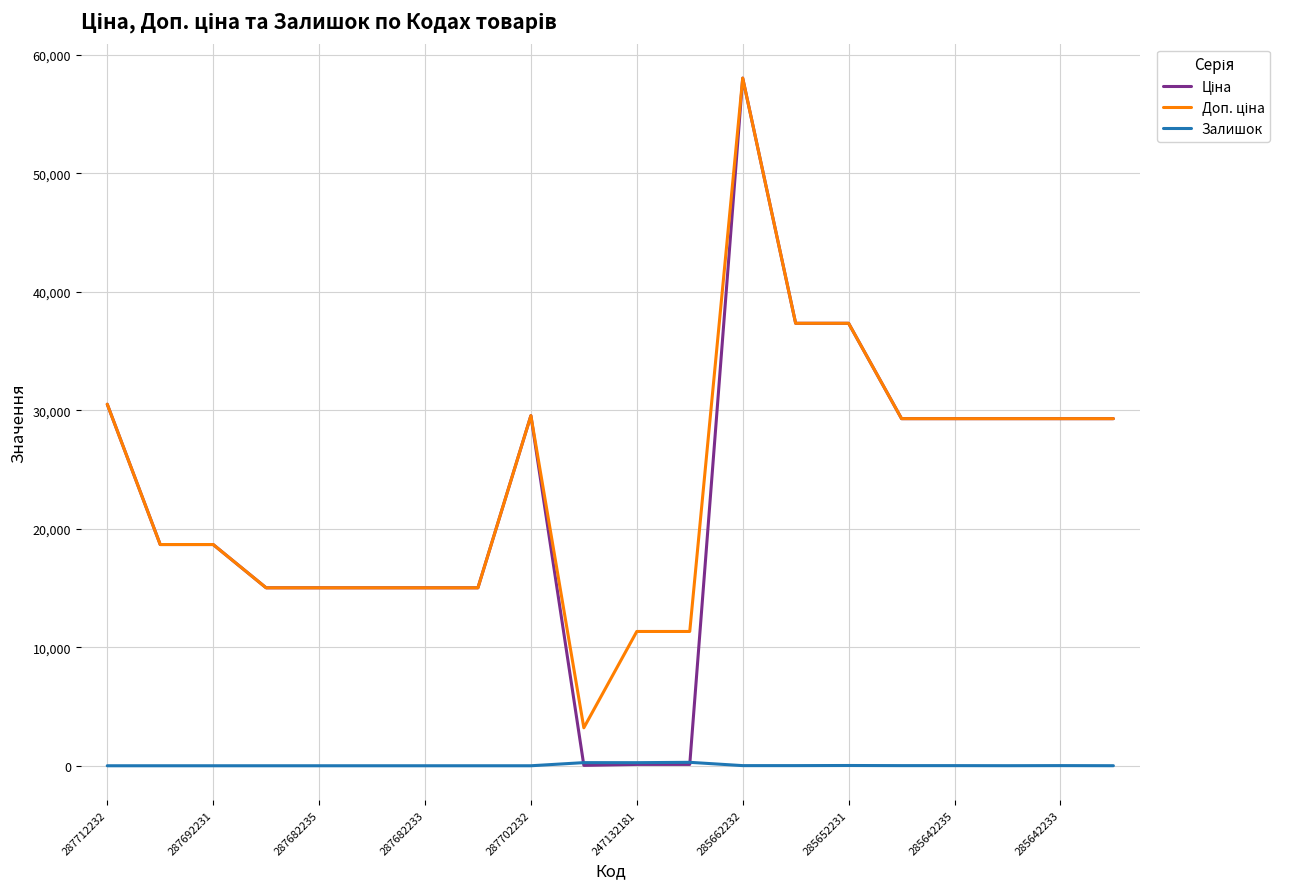

What is the greatest value displayed?

58037.0